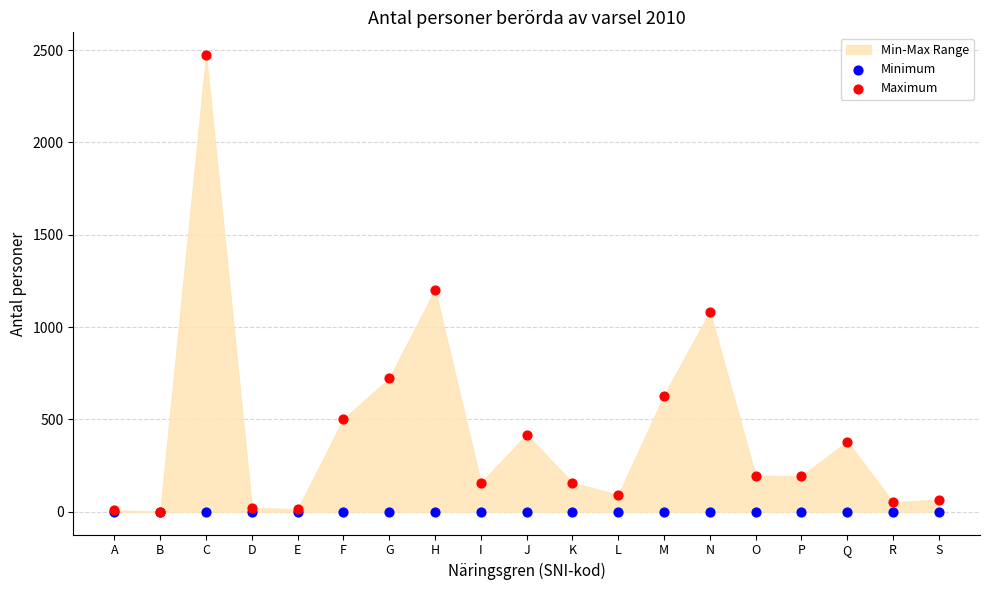

In the Maximum series, what Y value is closest to 1236?

1202